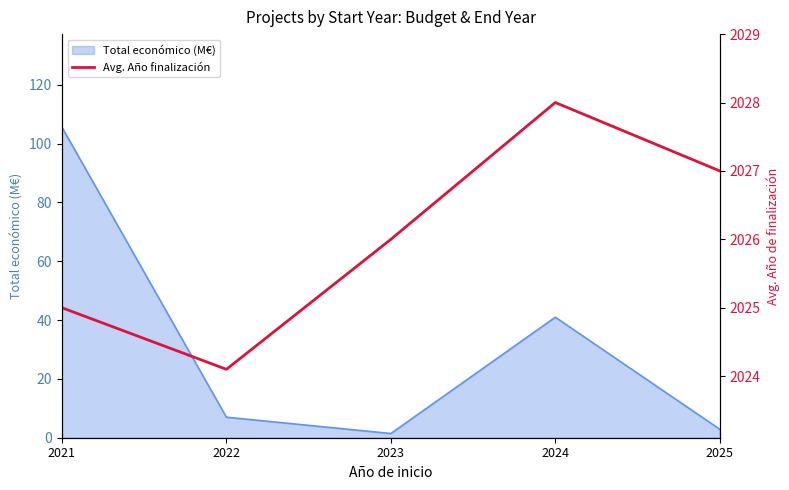

The value at 2025 is 2815.4. True or false?

False